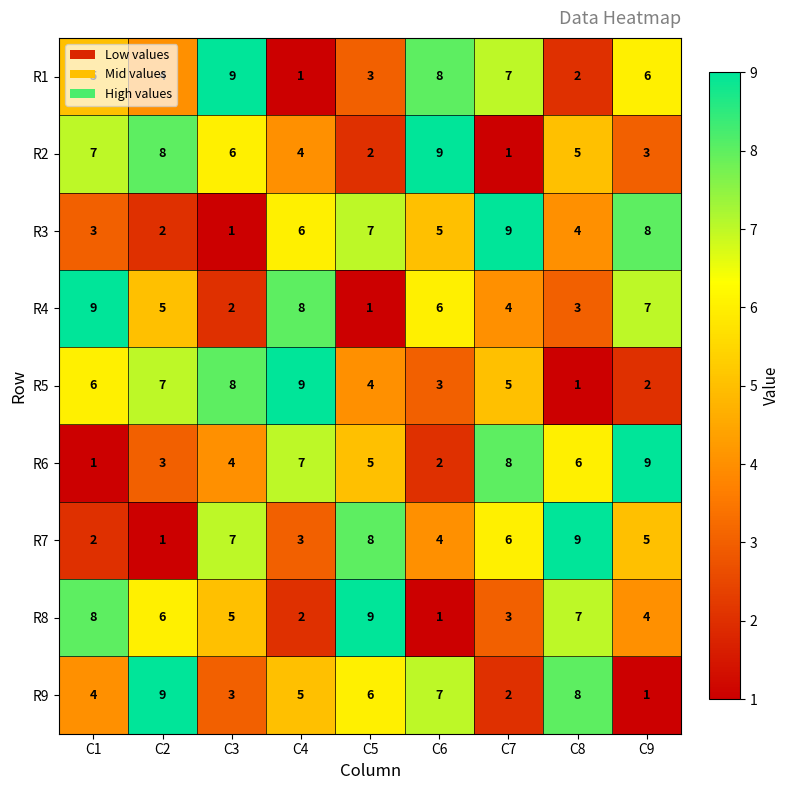

What is the sum of the R6 values at C8 and C4?

13